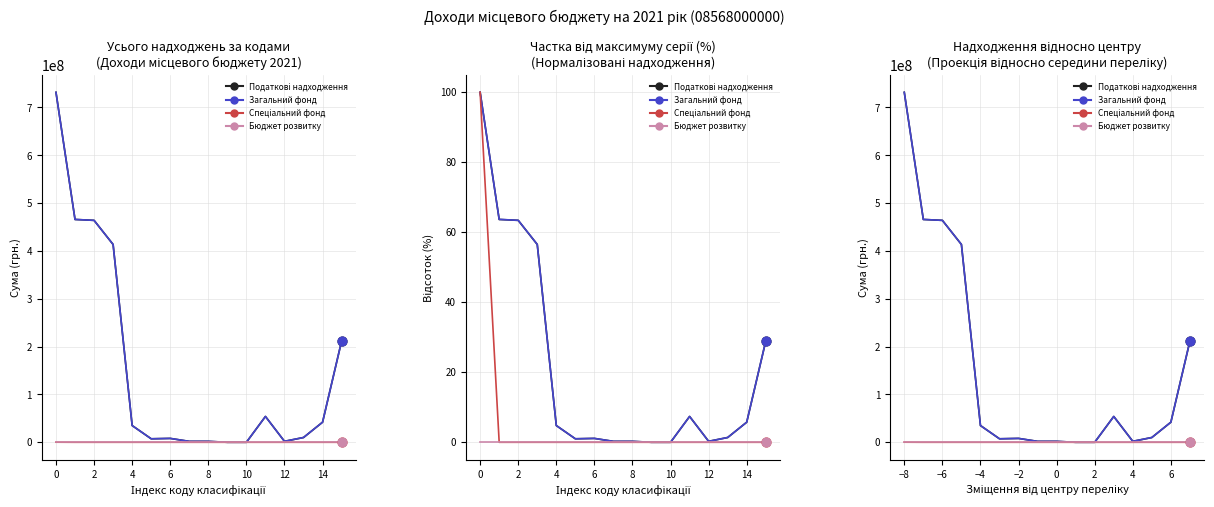

What are all the series names shown in the legend?

Податкові надходження, Загальний фонд, Спеціальний фонд, Бюджет розвитку